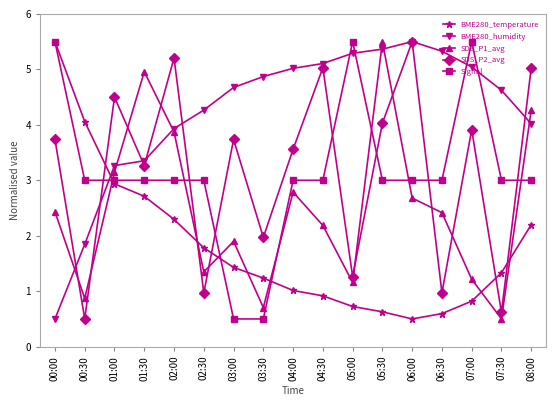

Is the value of BME280_humidity at 00:00 greater than the value of SDS_P2_avg at 04:30?

No